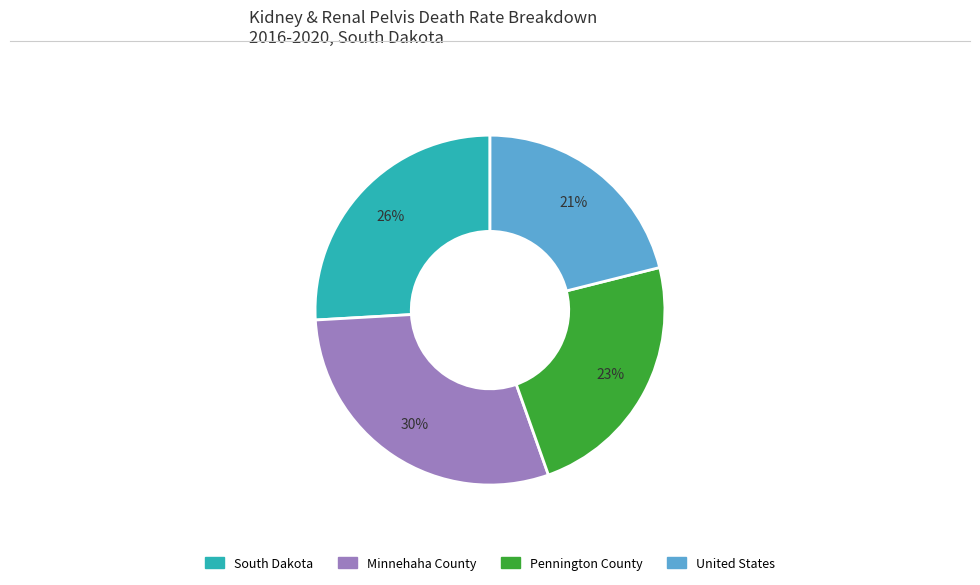

Is there a majority slice in this chart?

No